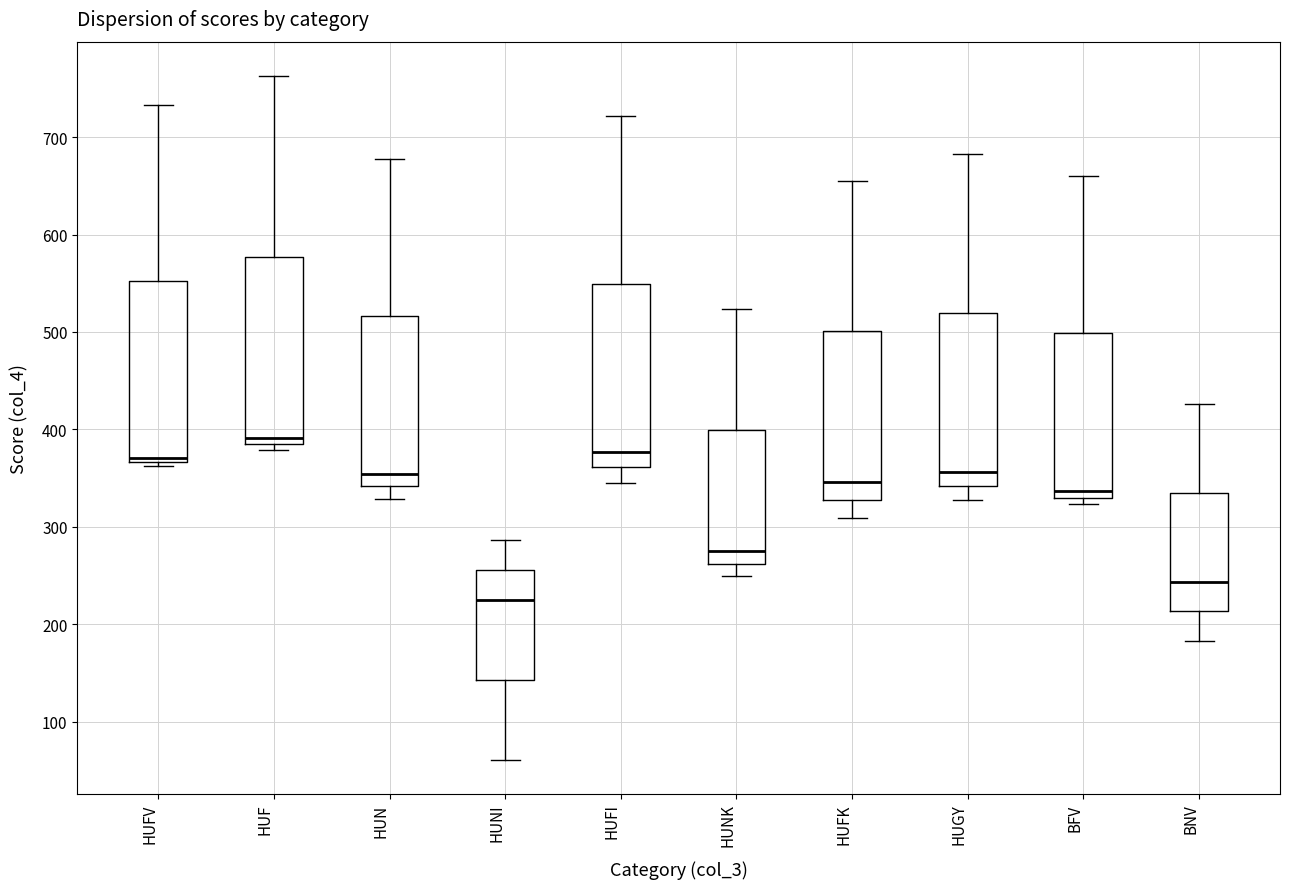

Where does the median line of the box for HUN sit on the y-axis? The values are not printed on the chart, so give them approximately, as read against the axis.

350